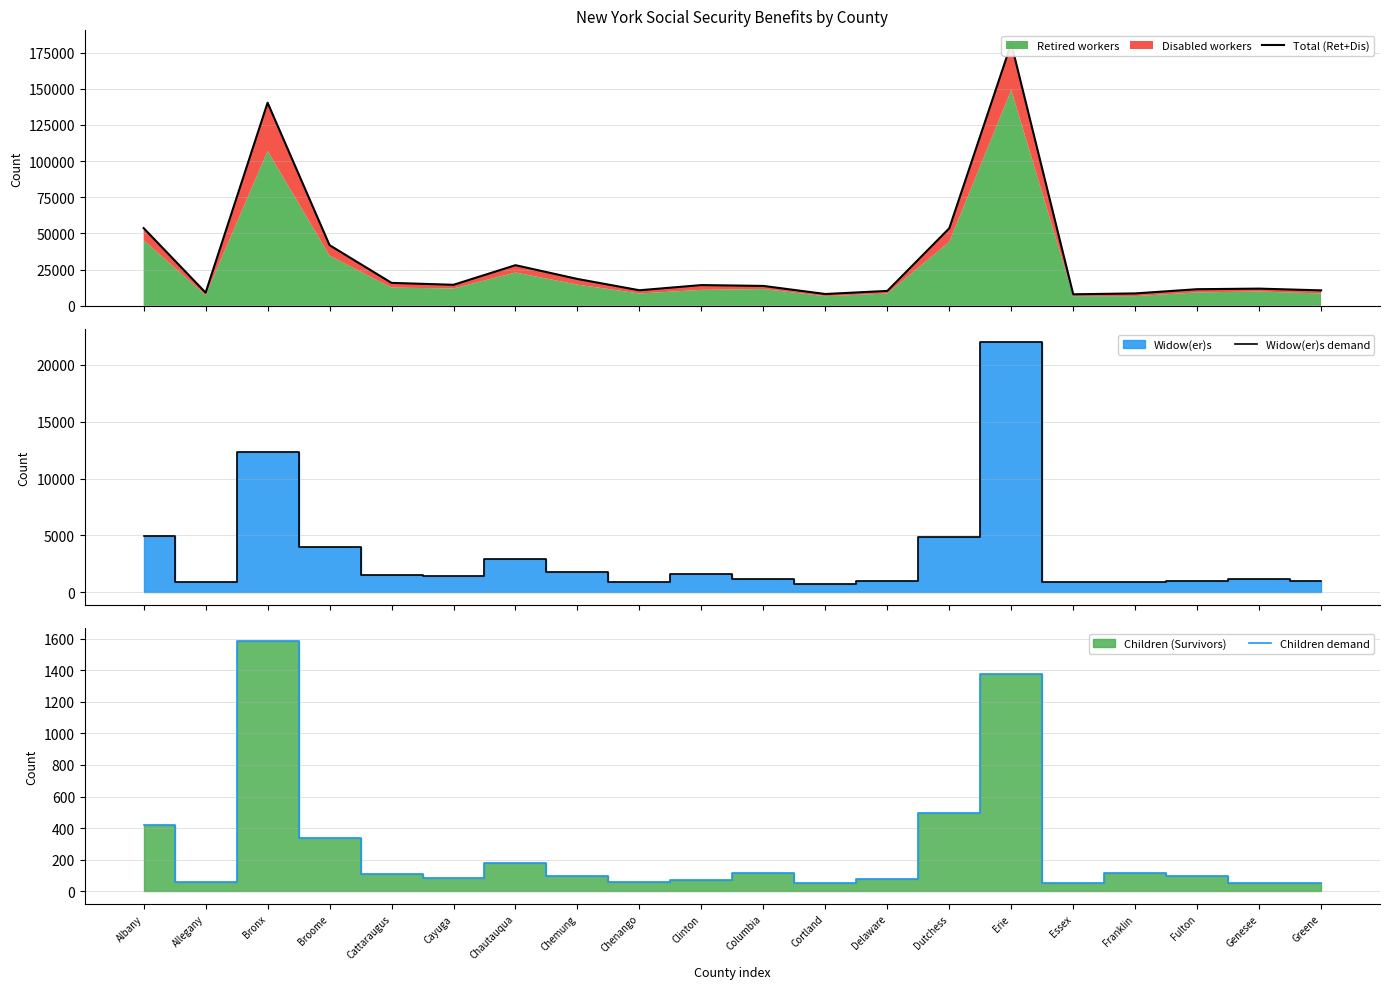

Read the Widow(er)s demand value at Bronx, to the nearest 10.

12300